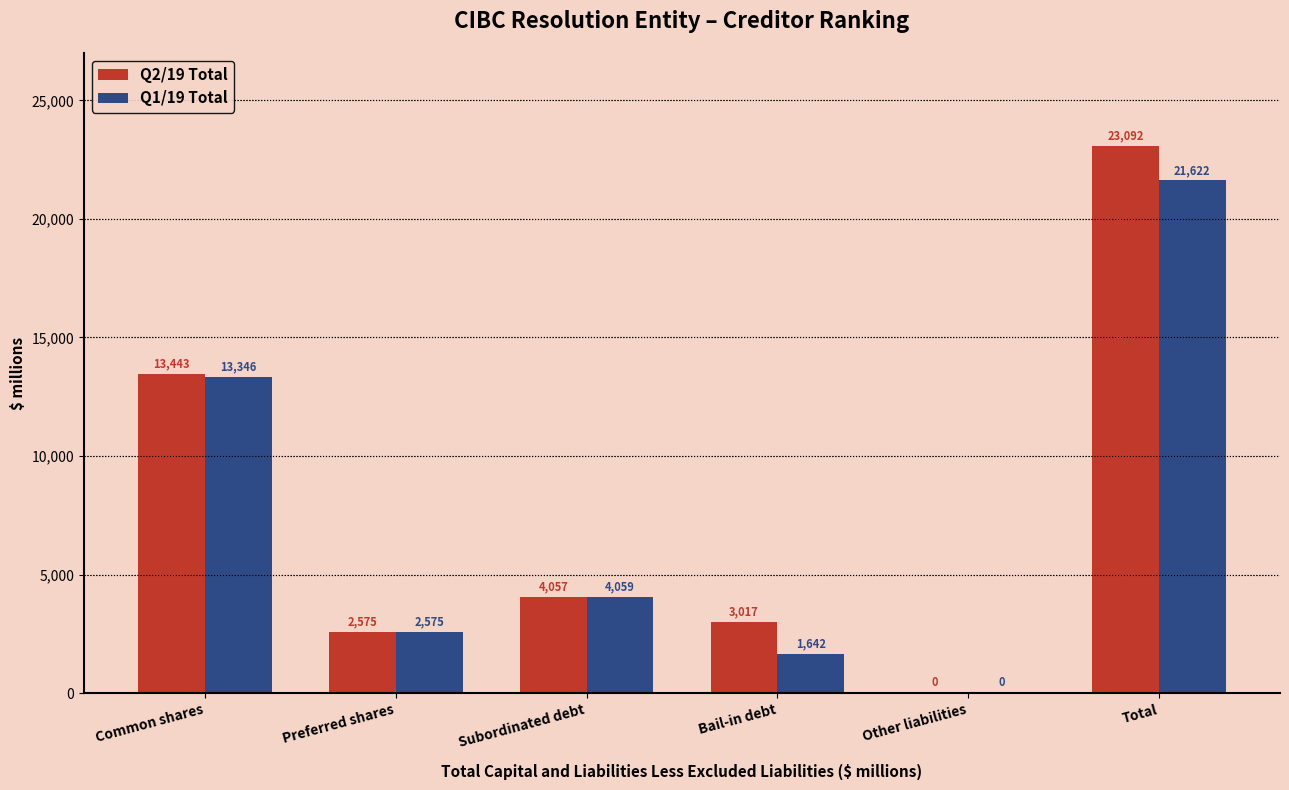

Is it true that Q2/19 Total equals 13443 at Common shares?

True